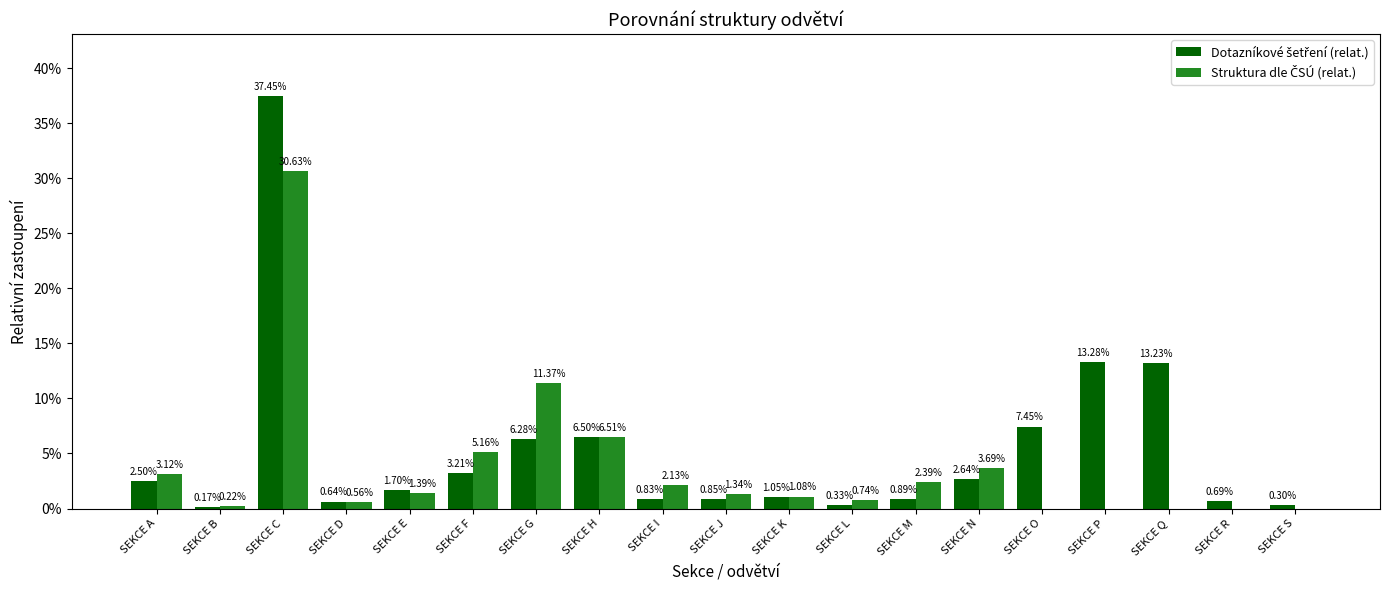

Is the value of Struktura dle ČSÚ (relat.) at SEKCE F greater than the value of Dotazníkové šetření (relat.) at SEKCE J?

Yes